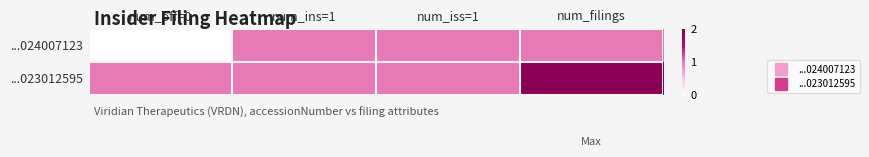

Reading left to right, extract all data points from this chart.

...024007123: num_off=0=0	num_ins=1=1	num_iss=1=1	num_filings=1
...023012595: num_off=0=1	num_ins=1=1	num_iss=1=1	num_filings=2